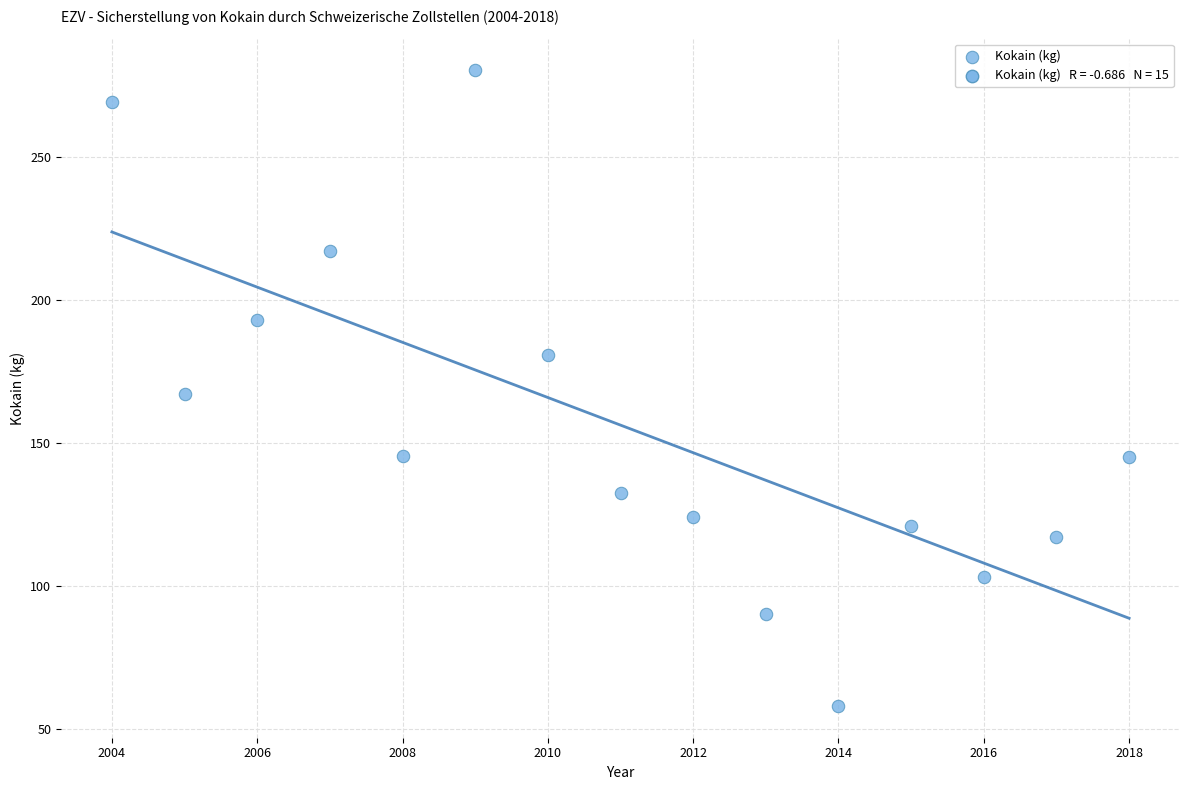

What is the range of X values (max minus min)?

14.0